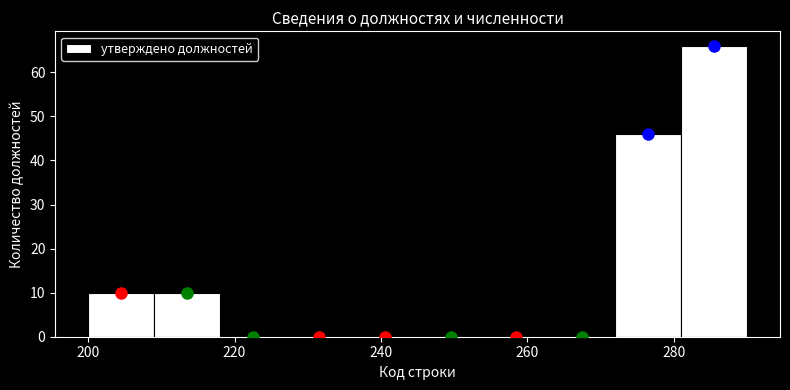

Over which range of the x-axis is the bar tallest?

281 to 290